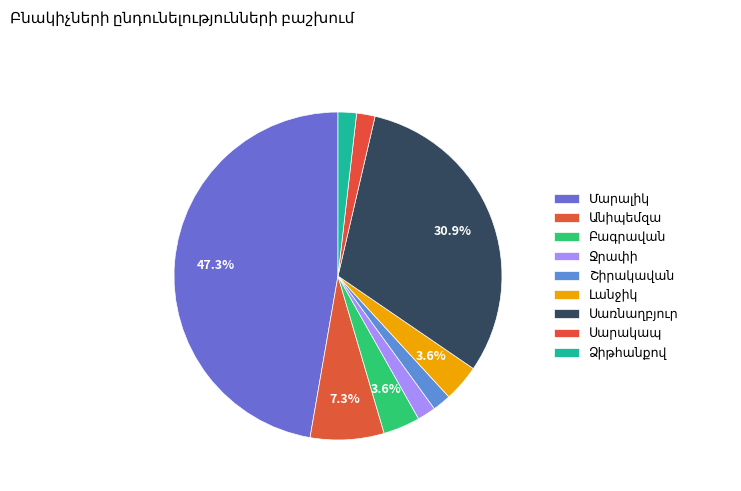

To the nearest percent, what percentage of the pie is Սարակապ?

2%